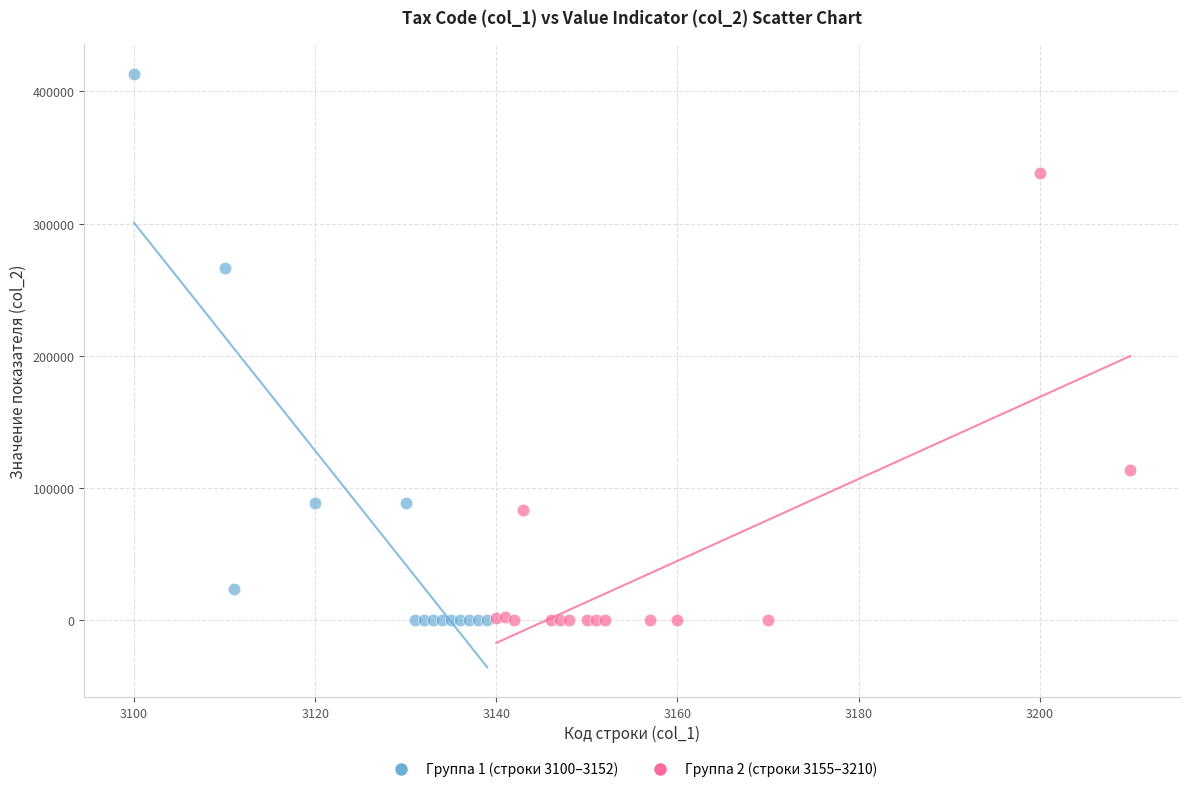

Which series contains the highest Y value?

Группа 1 (строки 3100–3152)